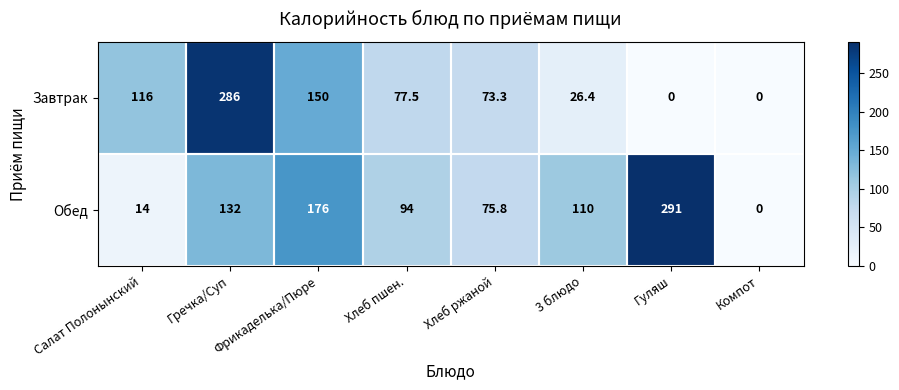

At which label does Завтрак reach its peak?

Гречка/Суп